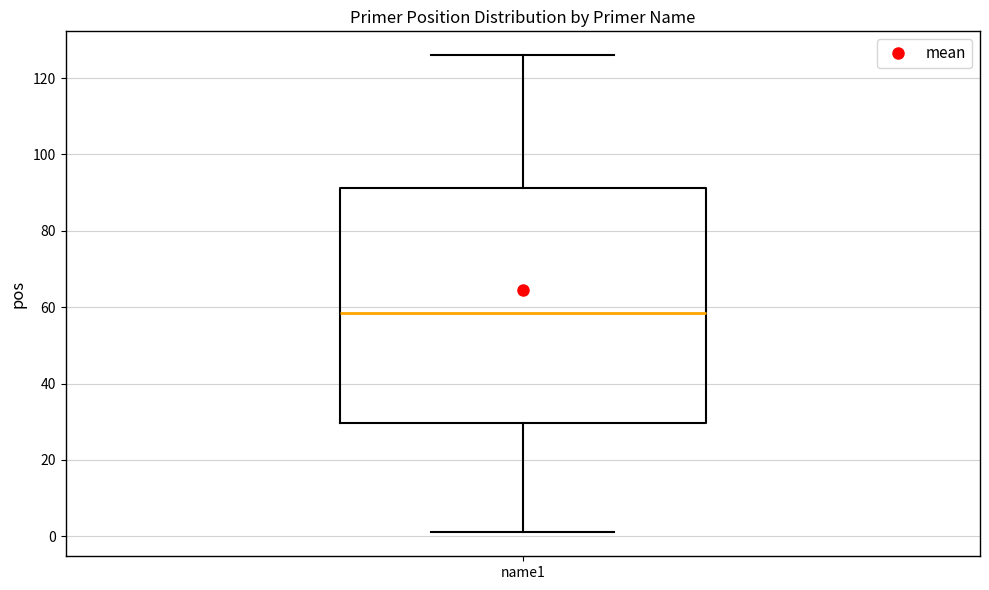

Where is the upper edge of the box for name1 on the y-axis? The values are not printed on the chart, so give them approximately, as read against the axis.

92